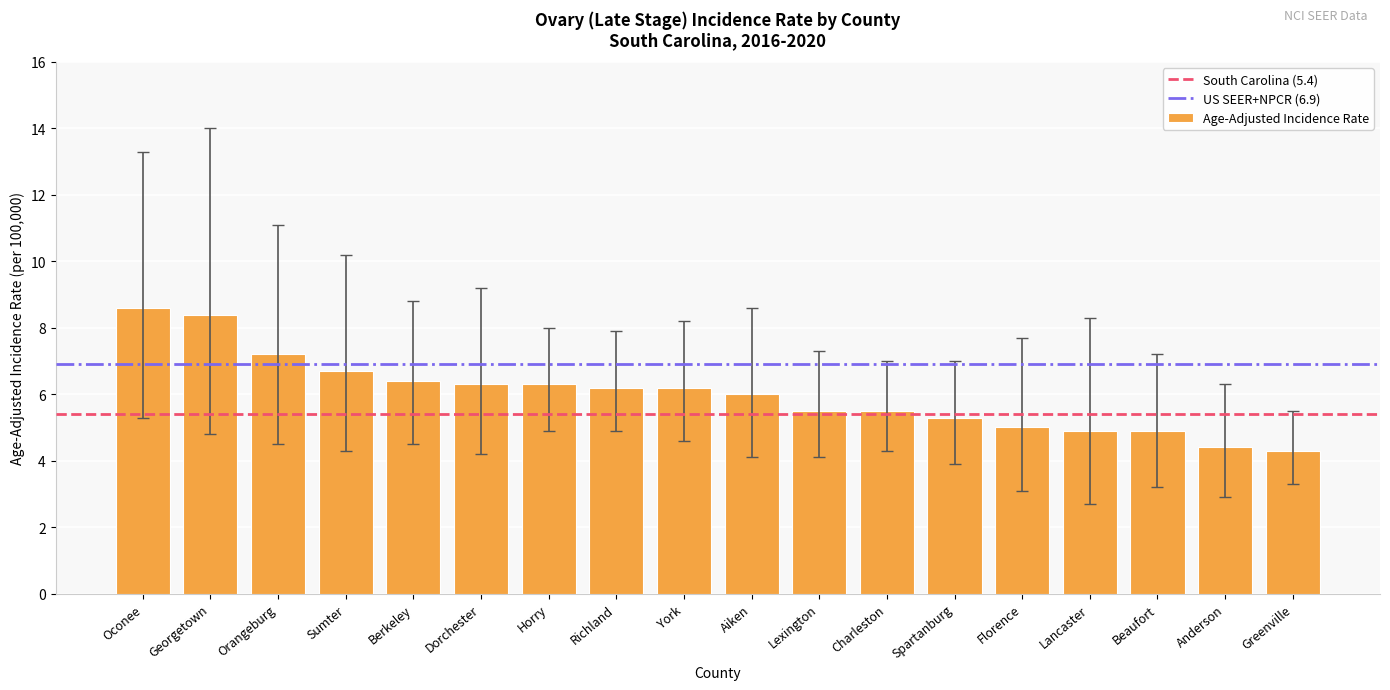

What is the greatest value displayed?

8.6